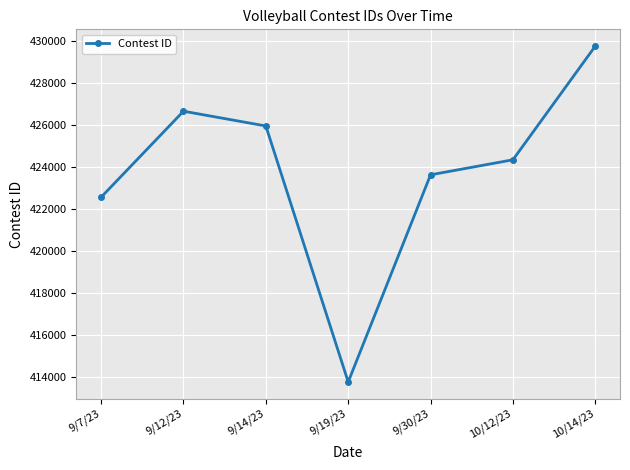

Count the number of data series in this chart.

1